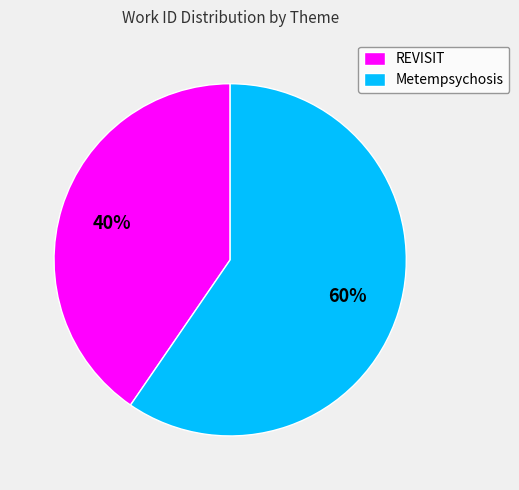

What percentage is the Metempsychosis slice, to the nearest percent?

60%